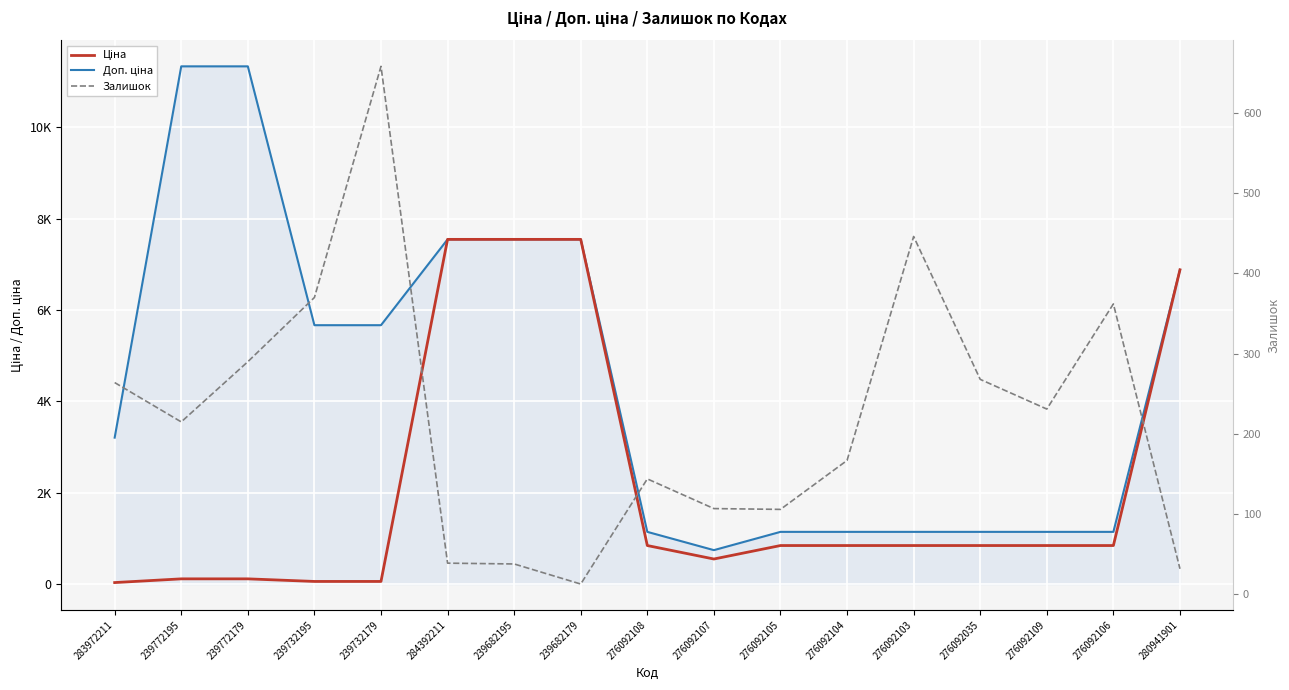

Which category has the lowest value in the Ціна series?

283972211